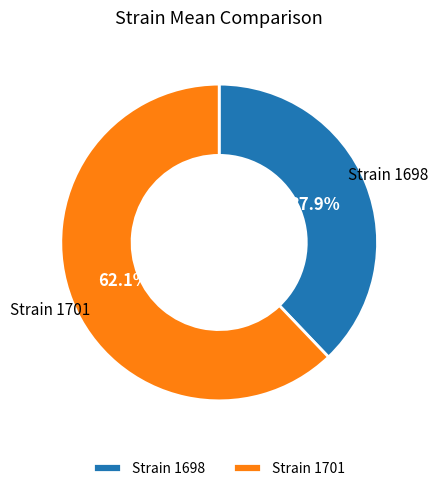

Which slice is the smallest?

Strain 1698